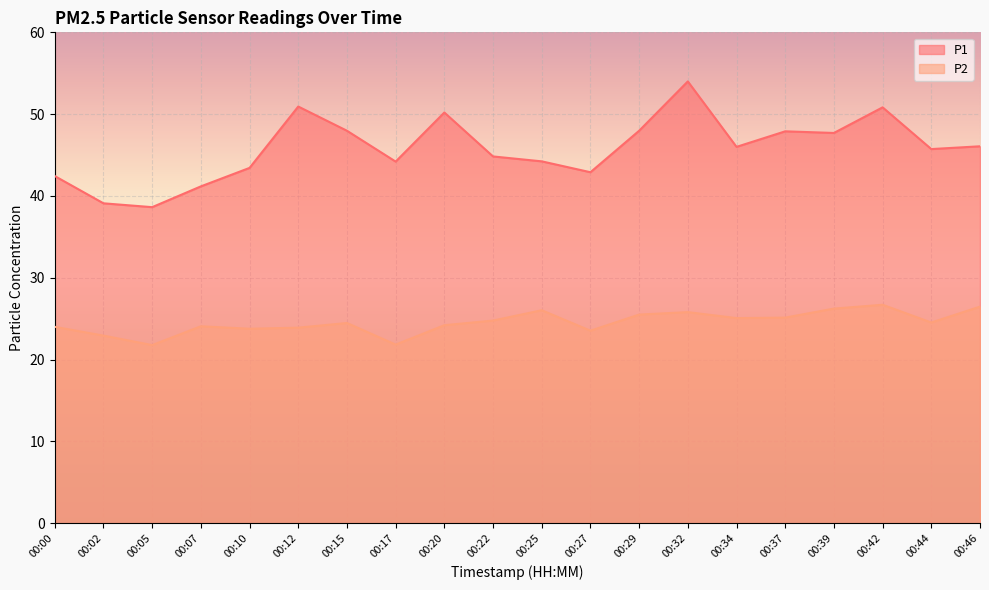

Is the value of P1 at 00:17 greater than the value of P2 at 00:32?

Yes